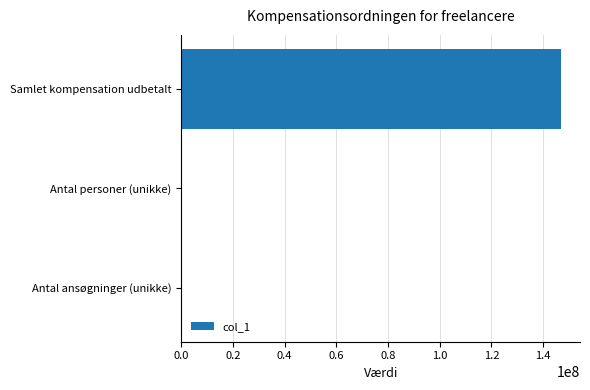

Between Samlet kompensation udbetalt and Antal ansøgninger (unikke), which is larger?

Samlet kompensation udbetalt